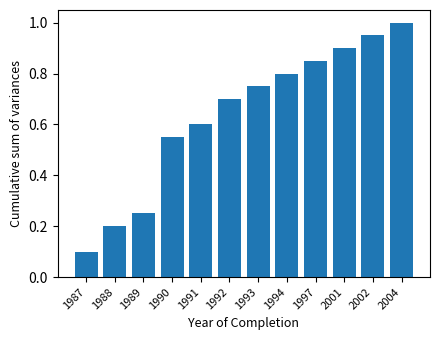

What is the change in value from 1990 to 1993?

+0.2